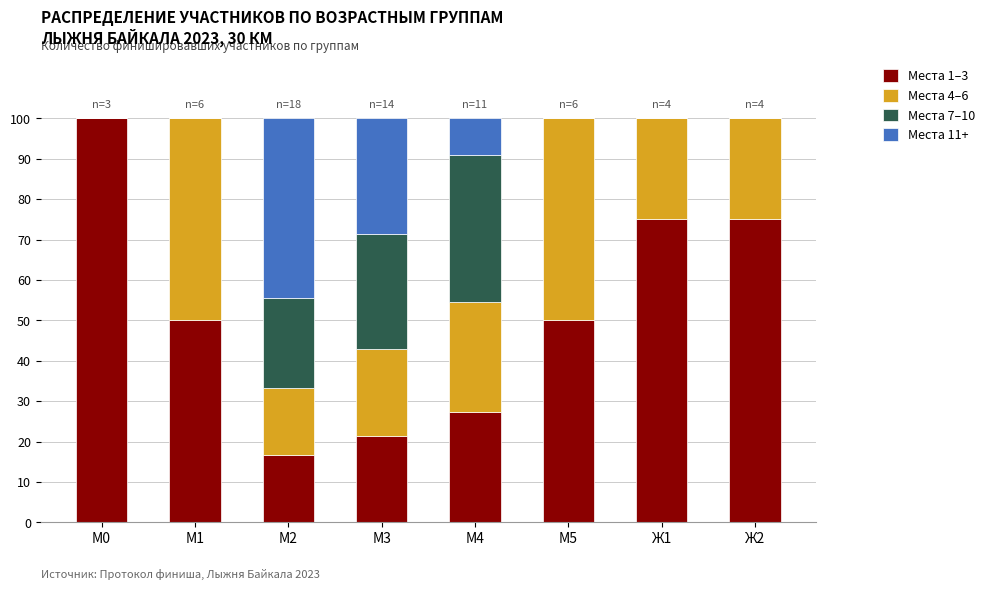

What is the highest value of the Места 1–3 series?

100.0